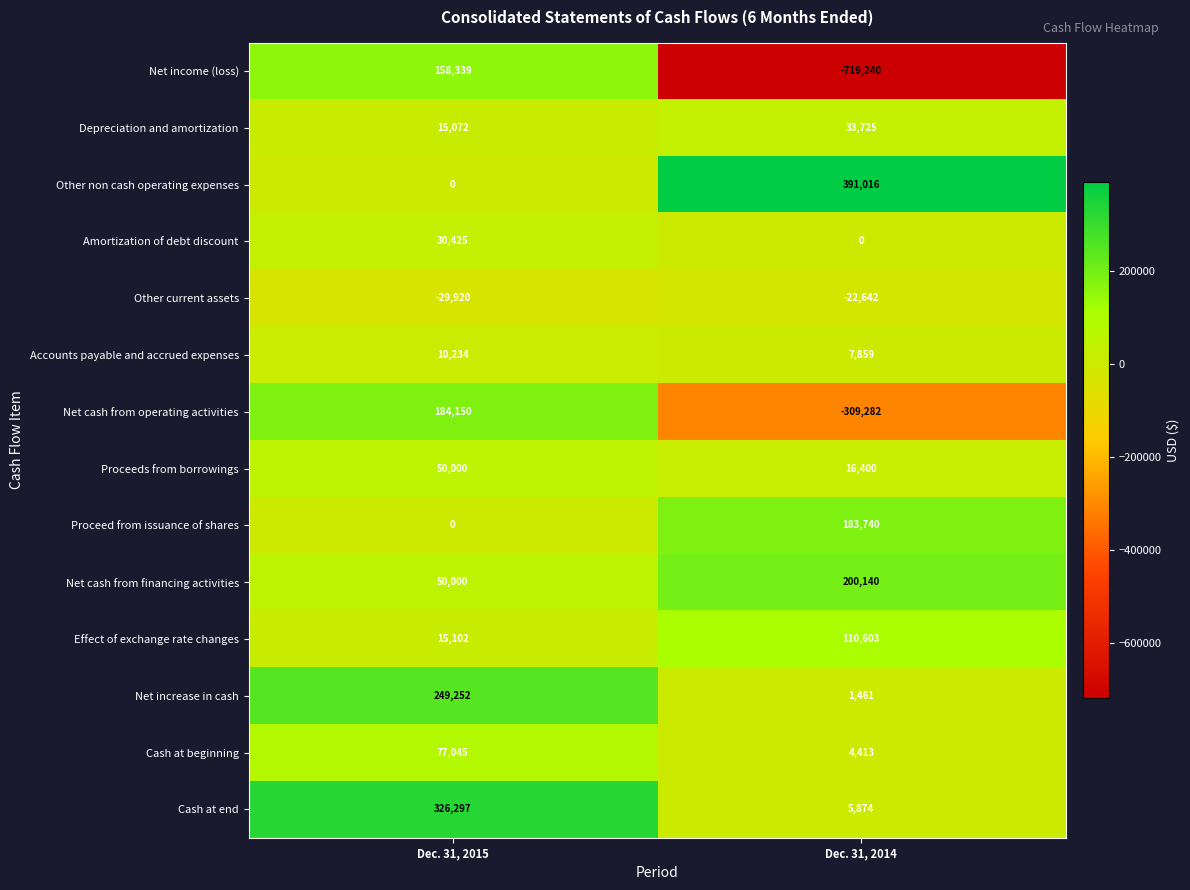

What is the sum of the Other current assets values at Dec. 31, 2015 and Dec. 31, 2014?

-52562